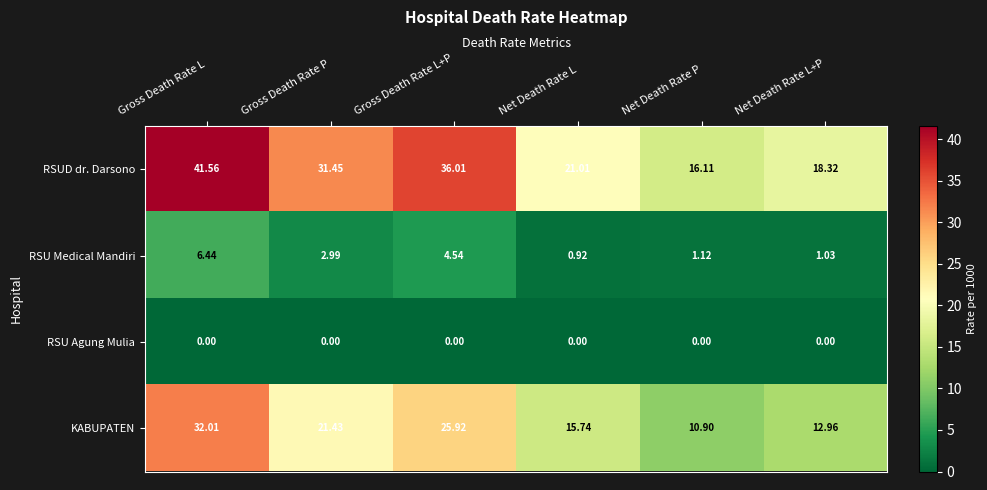

Which series changed the most between Net Death Rate P and Net Death Rate L+P?

RSUD dr. Darsono